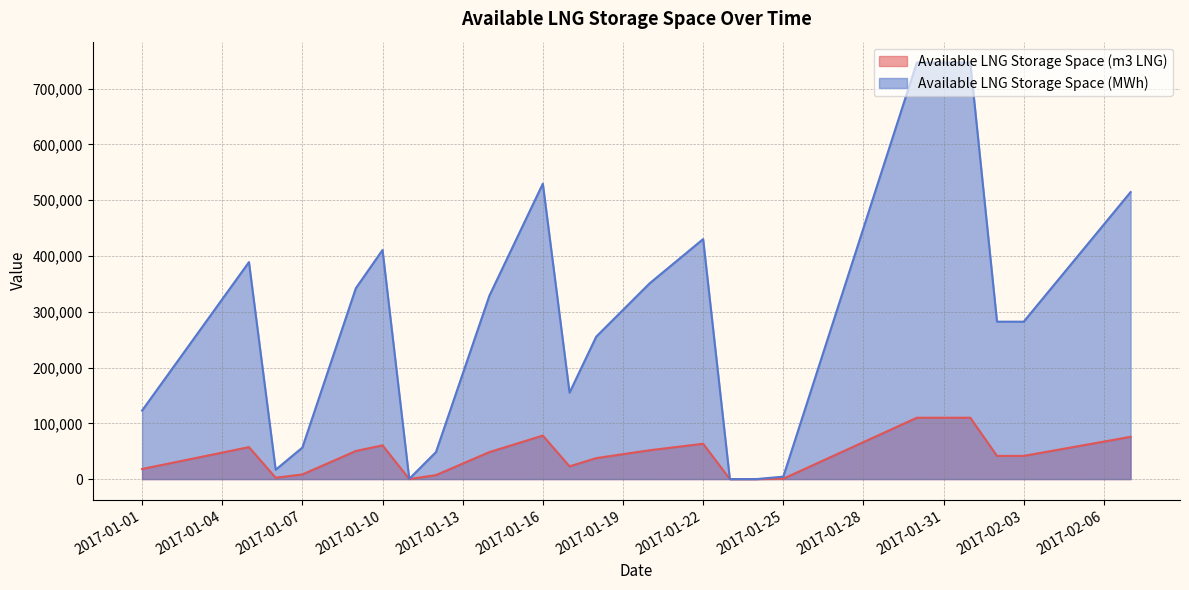

Which series has the largest range (max minus min)?

Available LNG Storage Space (MWh)